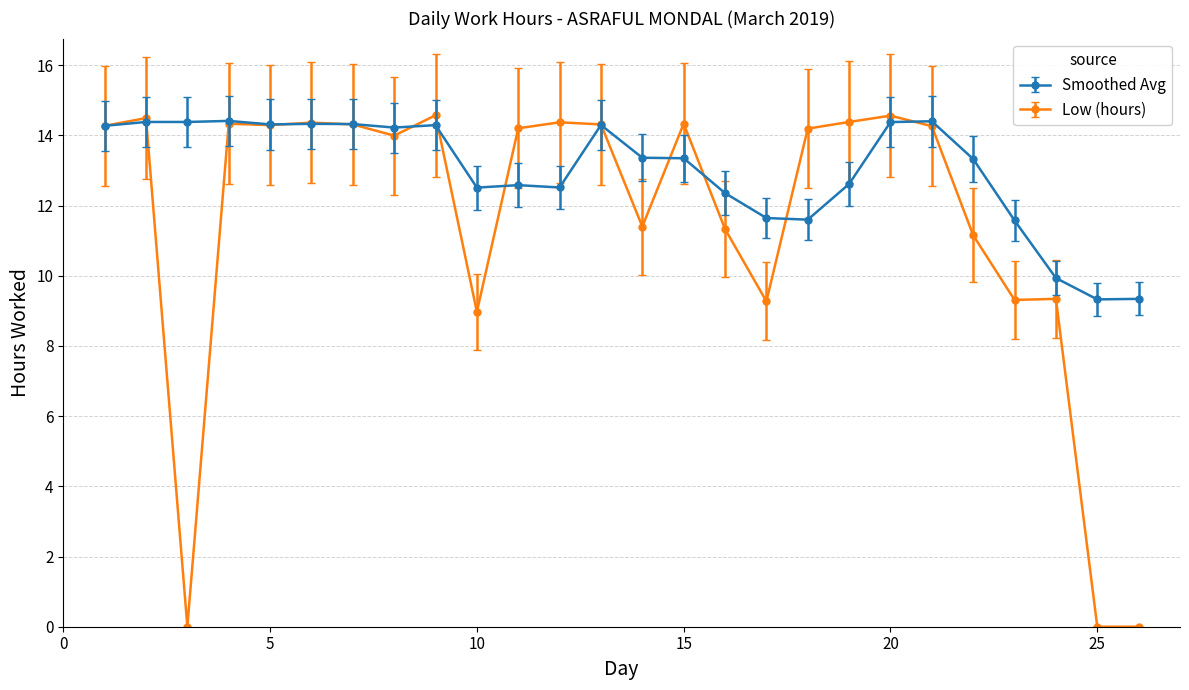

Which series has the largest total across all categories?

Smoothed Avg